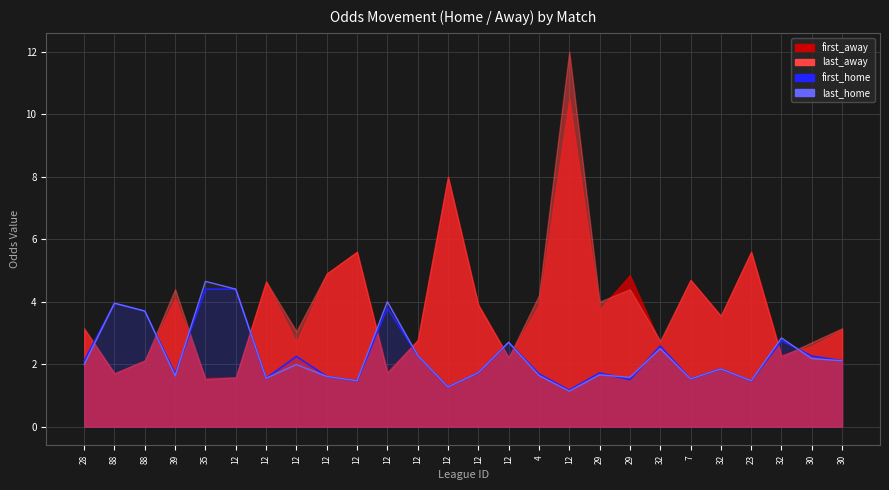

What is the label of the 7th point from the left?

12